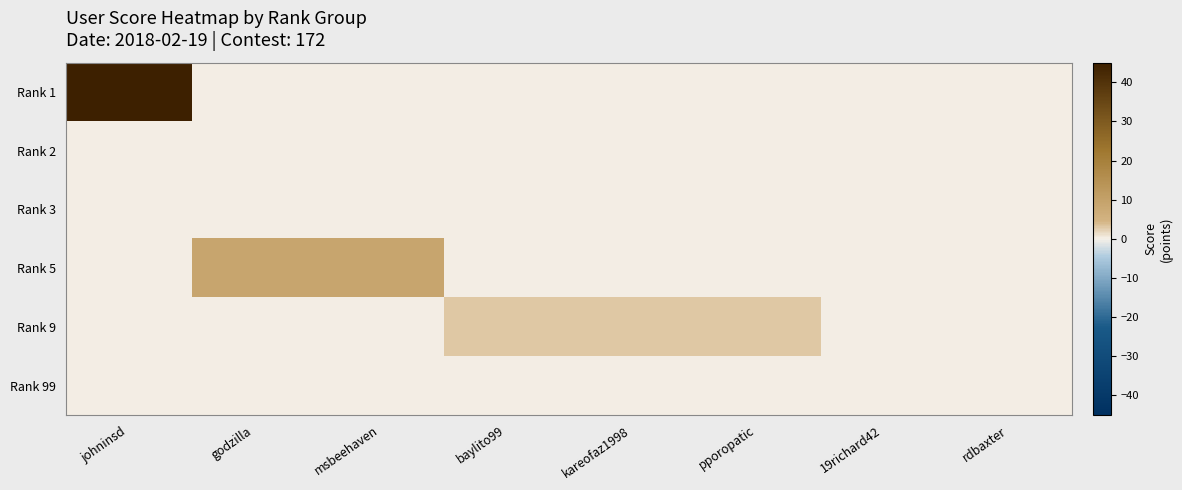

How many categories are shown in the chart?

8